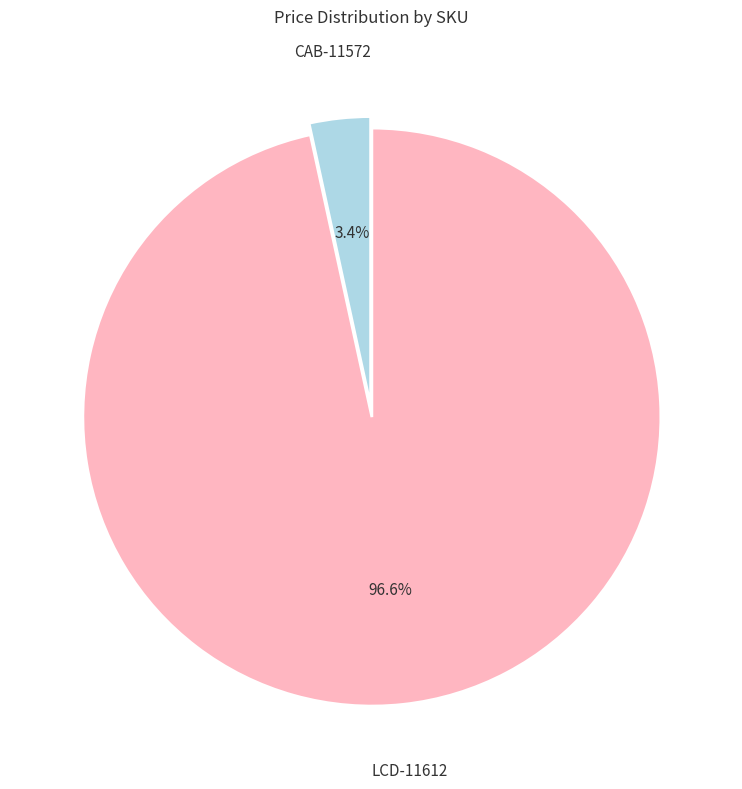

Is there any slice that represents more than half of the pie?

Yes